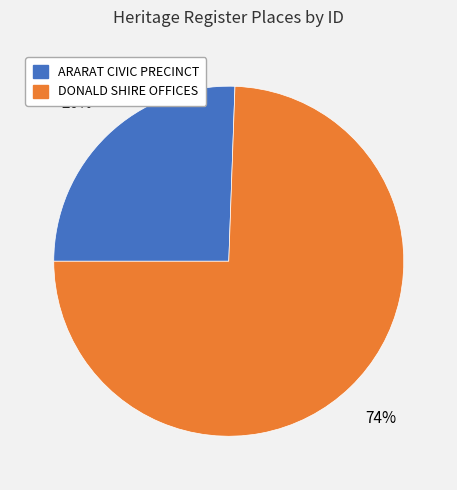

Is DONALD SHIRE OFFICES the majority of the pie?

Yes